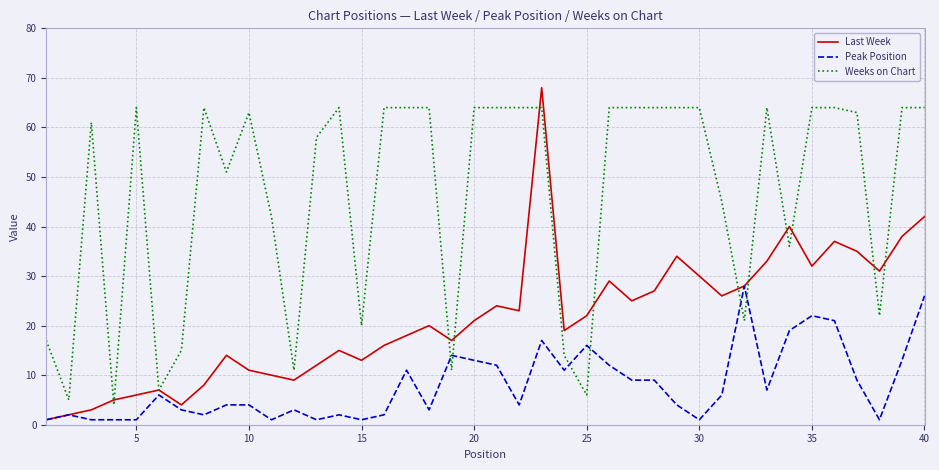

Count the number of categories in the chart.

40